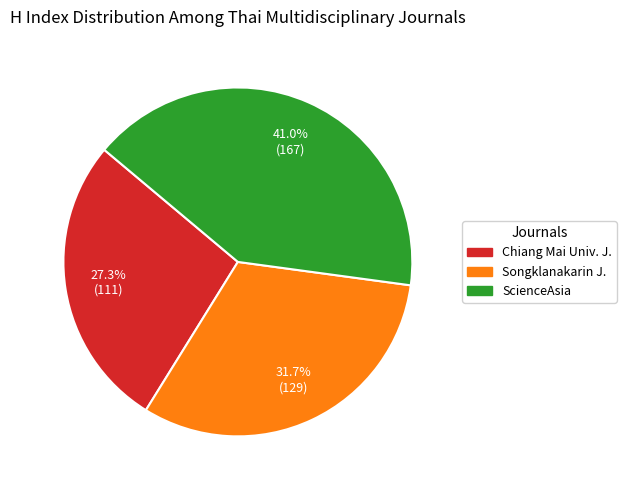

Does any single category account for the majority?

No